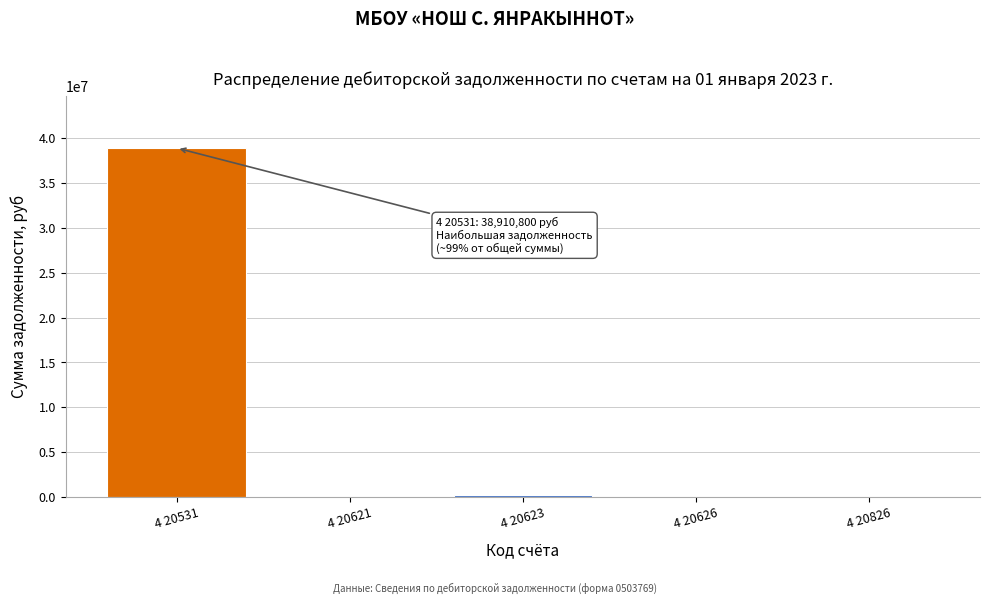

At which category does the chart reach its peak across all series?

4 20531